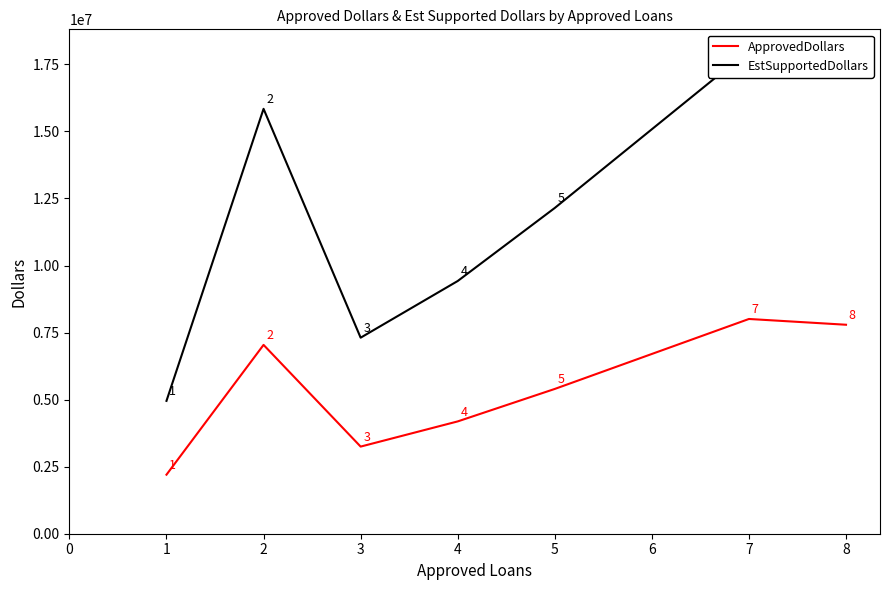

What is the difference between the maximum and minimum values in the EstSupportedDollars series?

13062150.0